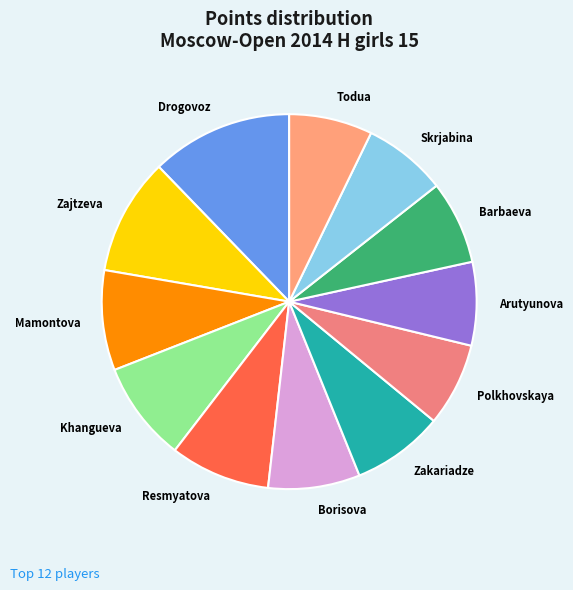

How many slices are in this pie chart?

12